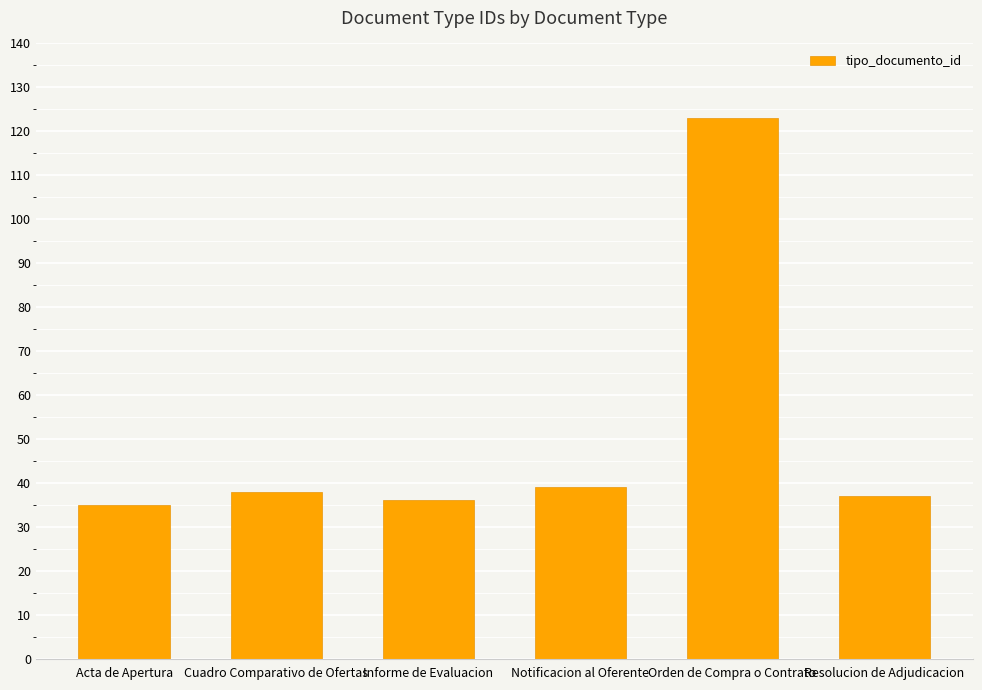

What is the value of the 3rd bar from the left?

36